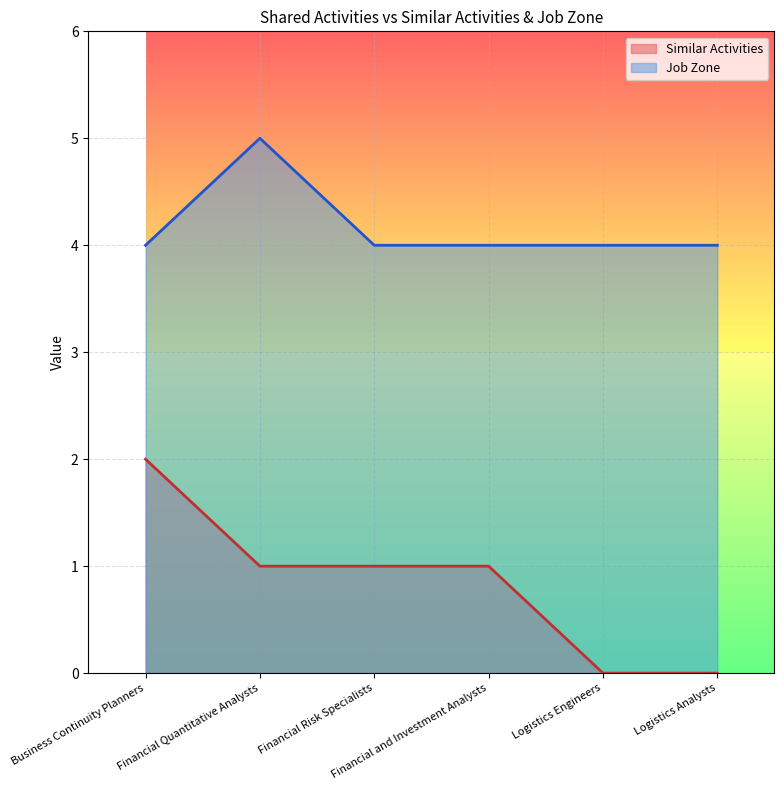

What is the highest value of the Similar Activities series?

2